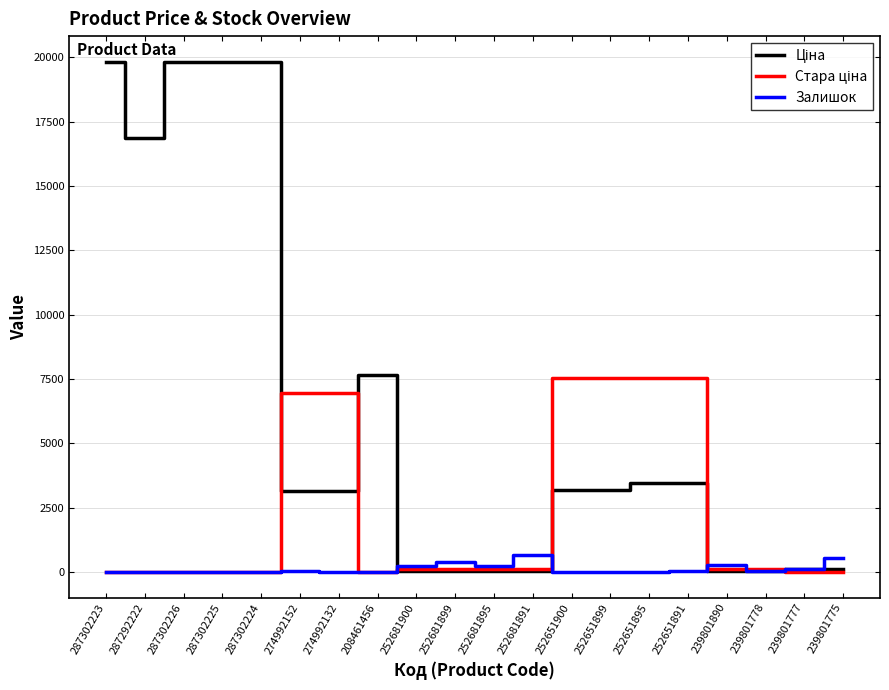

Is it true that Залишок equals 9.0 at 252651895?

True